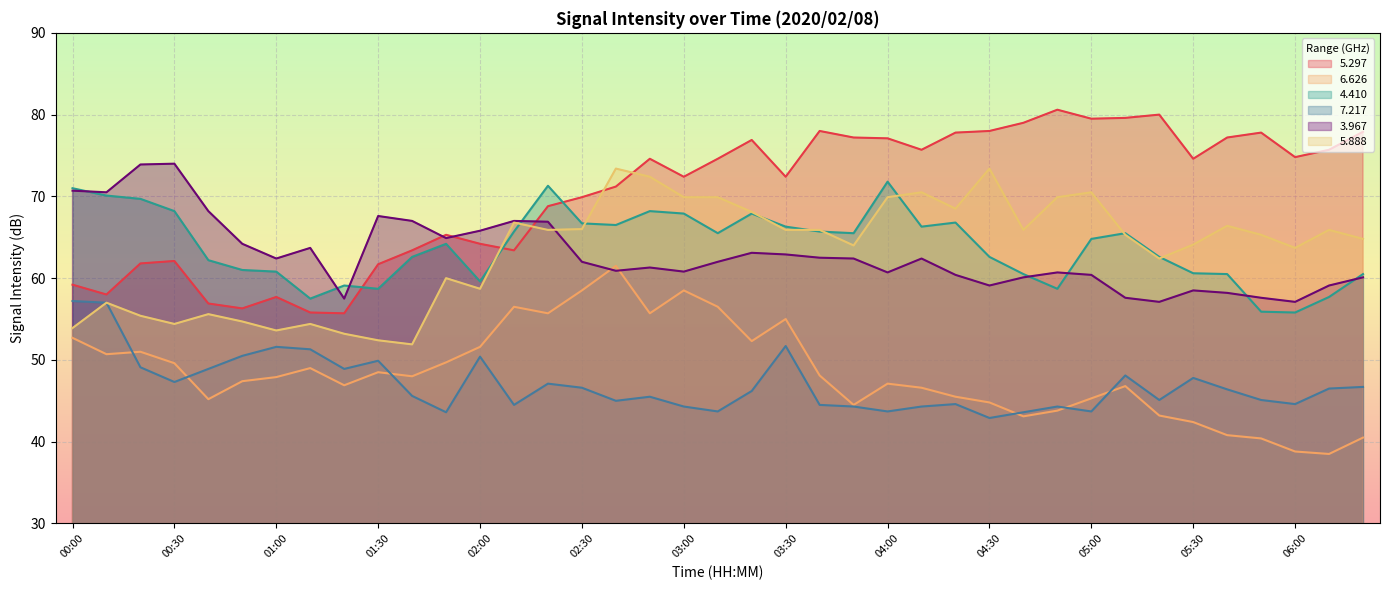

At 03:50, list the series in order from smallest to largest.

  7.217,   6.626,   3.967,   5.888,   4.410,   5.297